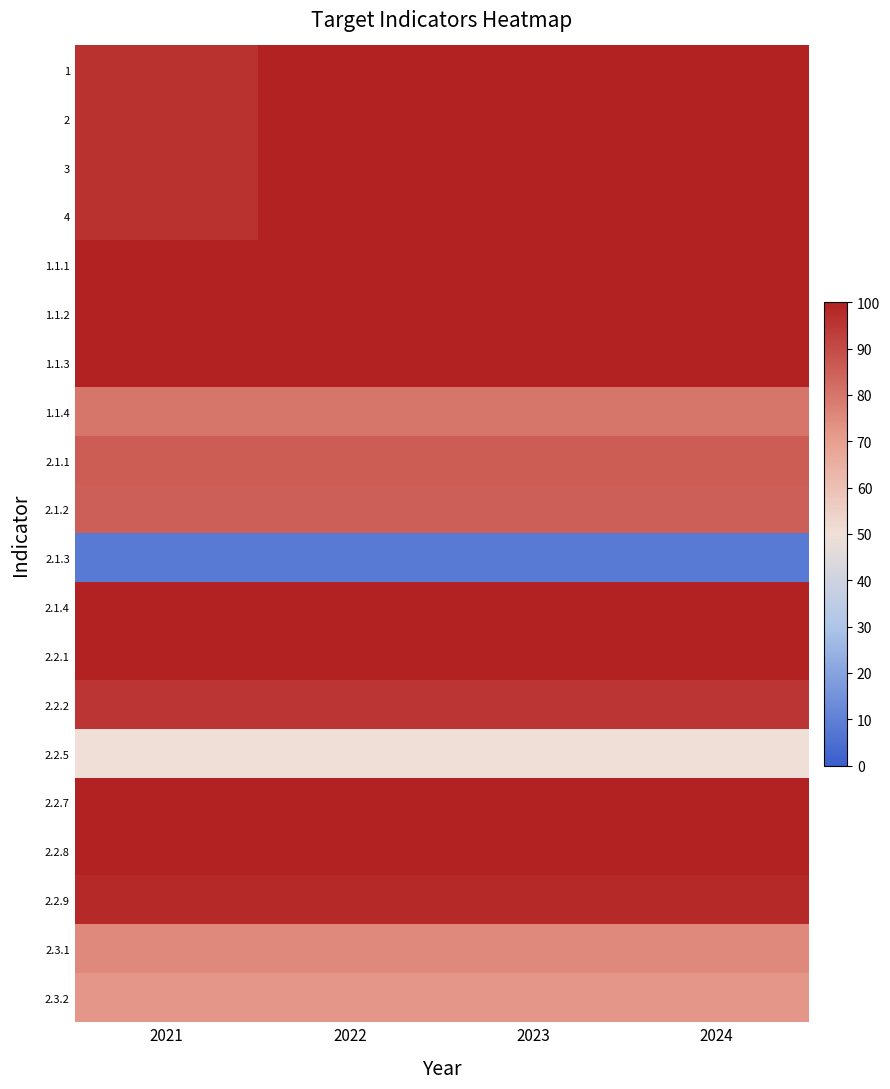

Between 2021 and 2024, which series saw the biggest shift?

1